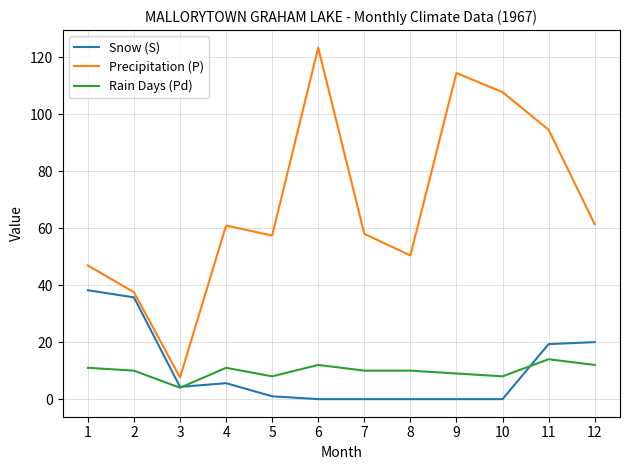

At 8, list the series in order from largest to smallest.

Precipitation (P), Rain Days (Pd), Snow (S)